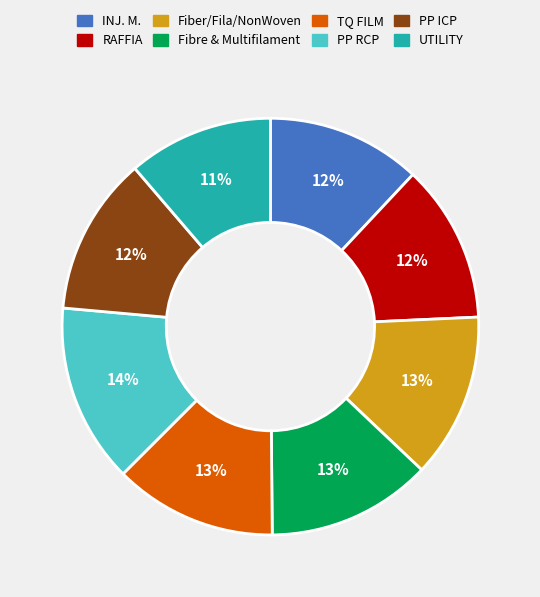

To the nearest percent, what is the average slice percentage?

12%